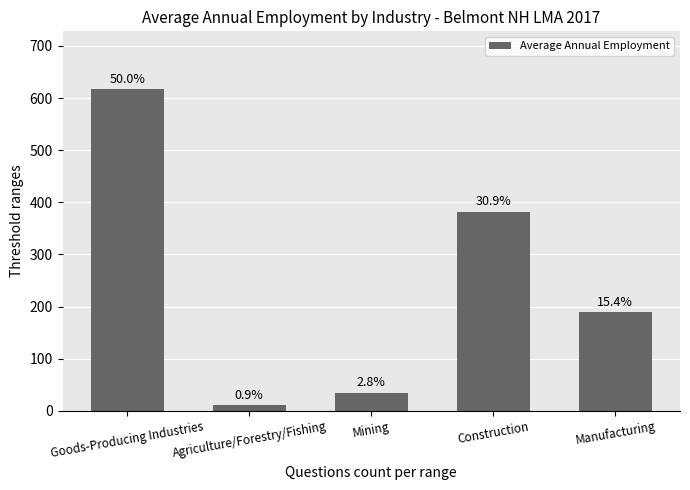

What is the difference between the maximum and minimum values?

606